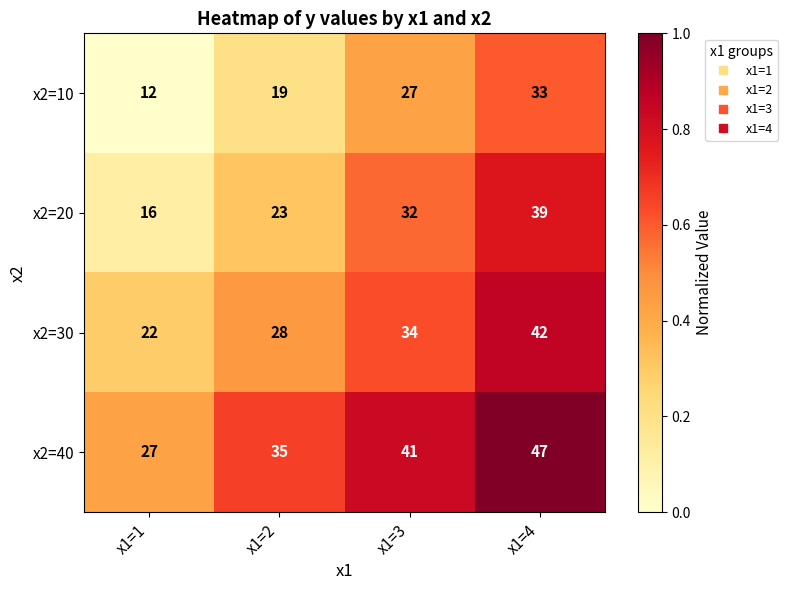

List the series in order of their overall mean, lowest first.

x2=10, x2=20, x2=30, x2=40